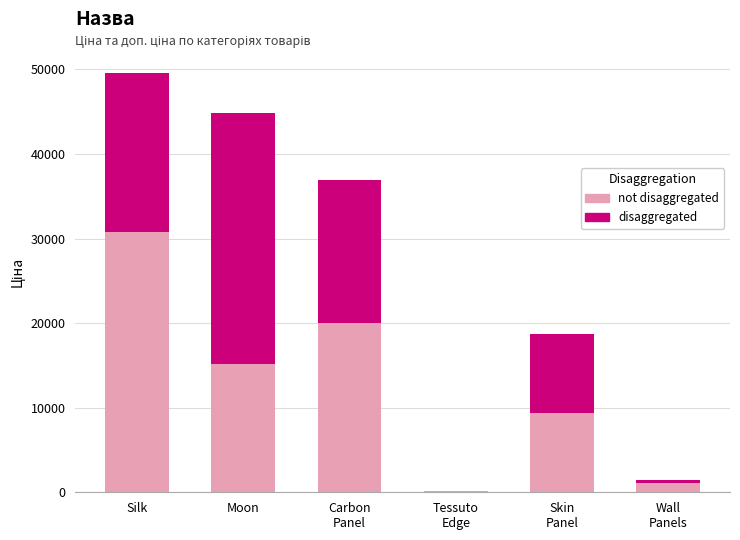

How many categories are shown in the chart?

6